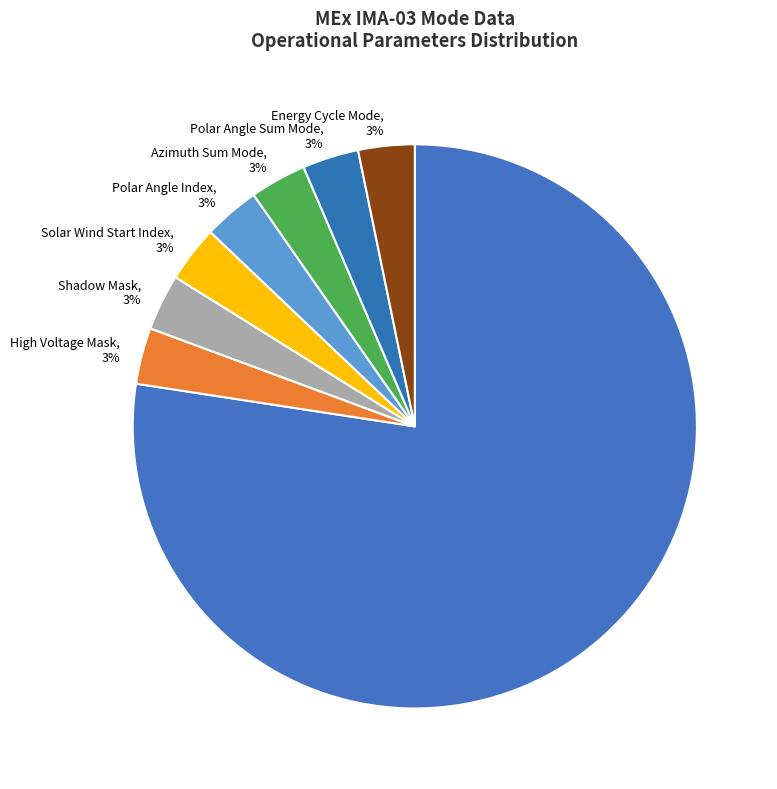

To the nearest percent, what is the average slice percentage?

12%